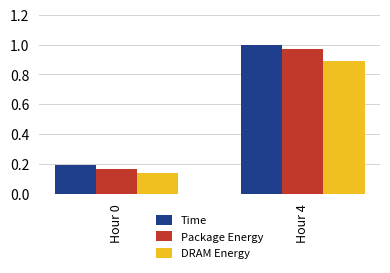

The value of DRAM Energy at Hour 4 is 0.4. True or false?

False